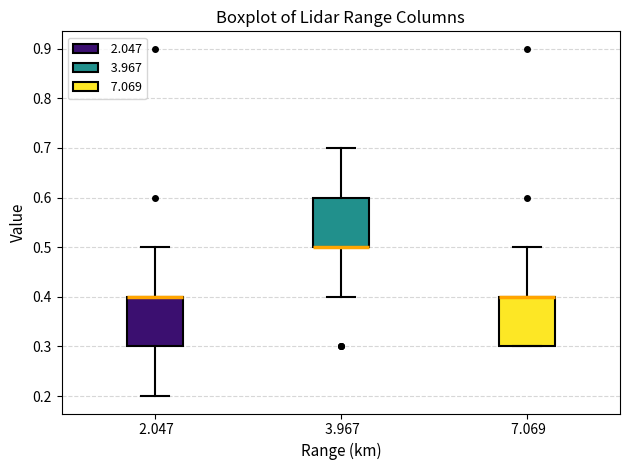

Reading left to right, transcribe this box plot: for each box, give where its median line is, the range the box spans, and where its two whiskers end, as read against the y-axis. The values are not printed on the chart, so give them approximately, as read against the axis.

2.047: median 0.4 (drawn on the box's upper edge), box 0.3 to 0.4, whiskers 0.2 to 0.5
3.967: median 0.5 (drawn on the box's lower edge), box 0.5 to 0.6, whiskers 0.4 to 0.7
7.069: median 0.4 (drawn on the box's upper edge), box 0.3 to 0.4, whiskers 0.3 to 0.5